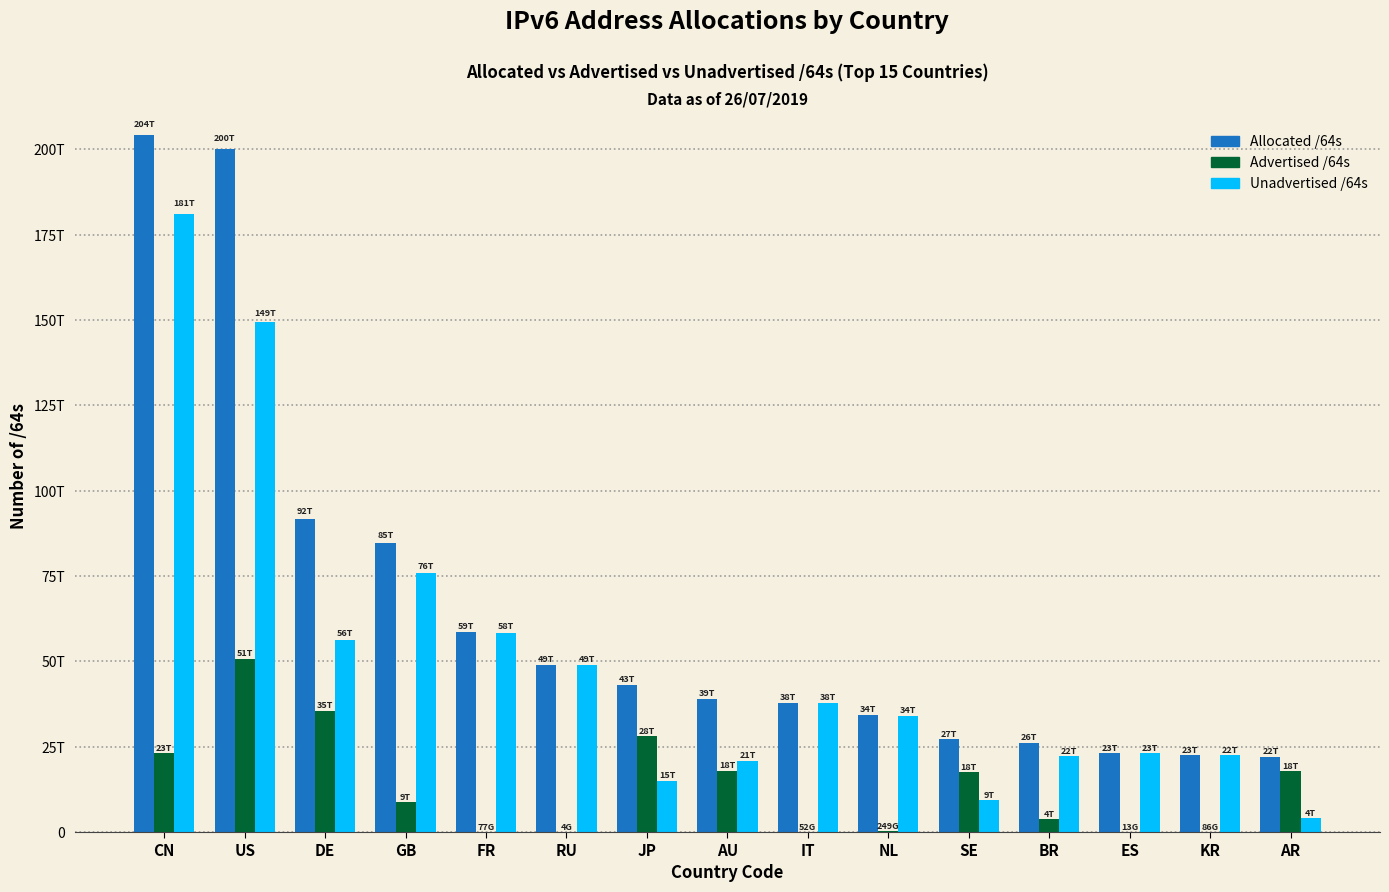

What position from the left is AR?

15